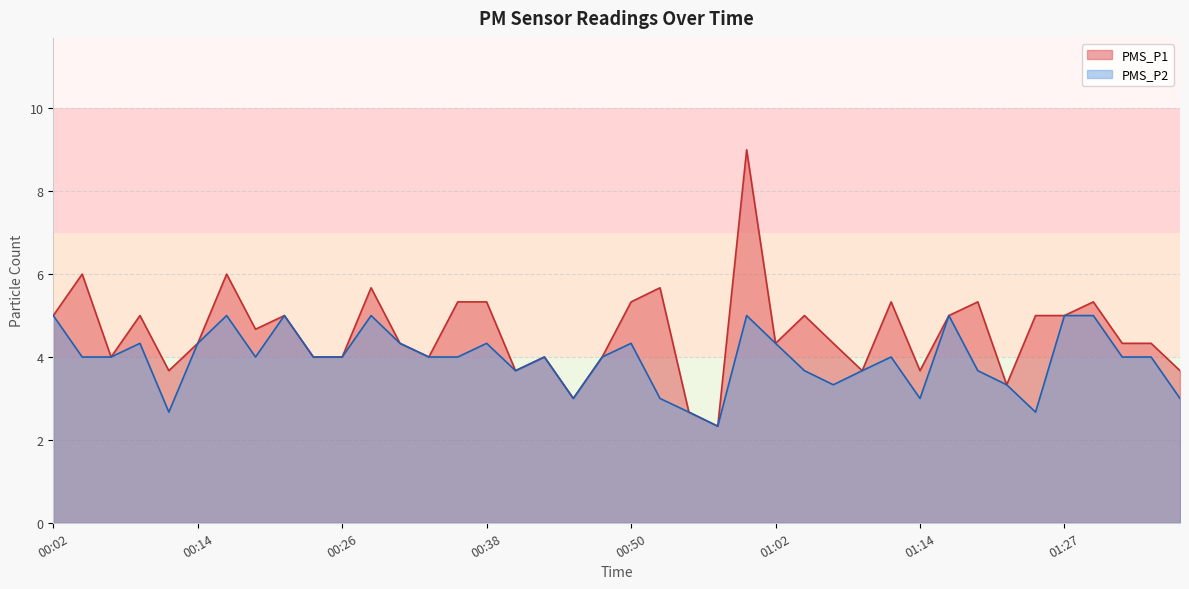

Reading left to right, list all the values displayed in this chart.

PMS_P1: 5.0	6.0	4.0	5.0	3.7	4.3	6.0	4.7	5.0	4.0	4.0	5.7	4.3	4.0	5.3	5.3	3.7	4.0	3.0	4.0	5.3	5.7	2.7	2.3	9.0	4.3	5.0	4.3	3.7	5.3	3.7	5.0	5.3	3.3	5.0	5.0	5.3	4.3	4.3	3.7
PMS_P2: 5.0	4.0	4.0	4.3	2.7	4.3	5.0	4.0	5.0	4.0	4.0	5.0	4.3	4.0	4.0	4.3	3.7	4.0	3.0	4.0	4.3	3.0	2.7	2.3	5.0	4.3	3.7	3.3	3.7	4.0	3.0	5.0	3.7	3.3	2.7	5.0	5.0	4.0	4.0	3.0